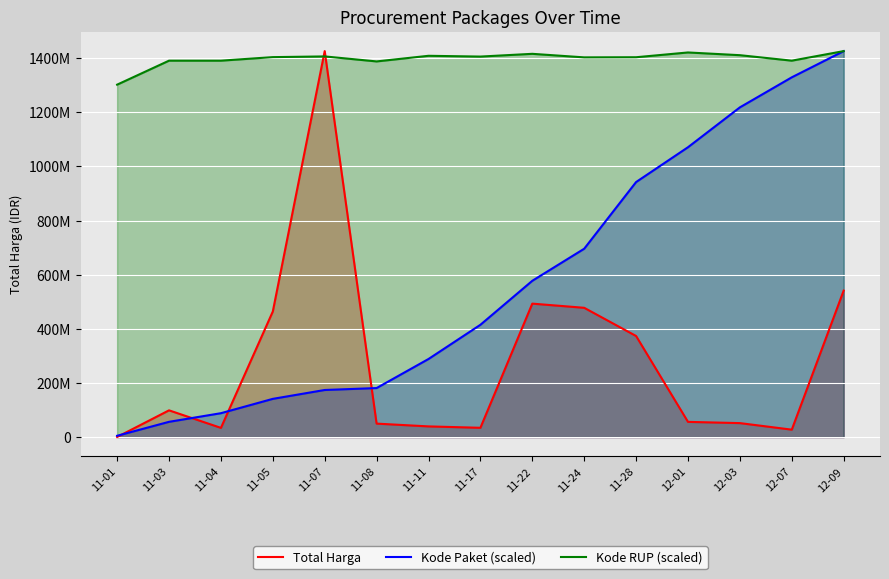

What is the value of the Kode RUP (scaled) point at the 11th from the left?

1403250303.1